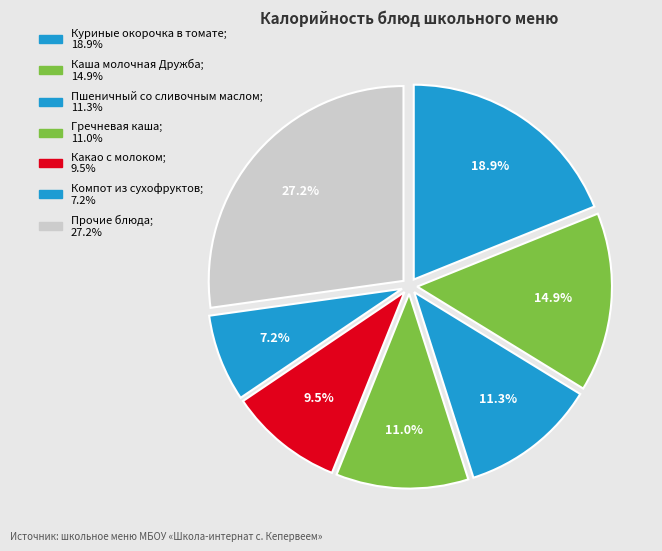

Is there any slice that represents more than half of the pie?

No